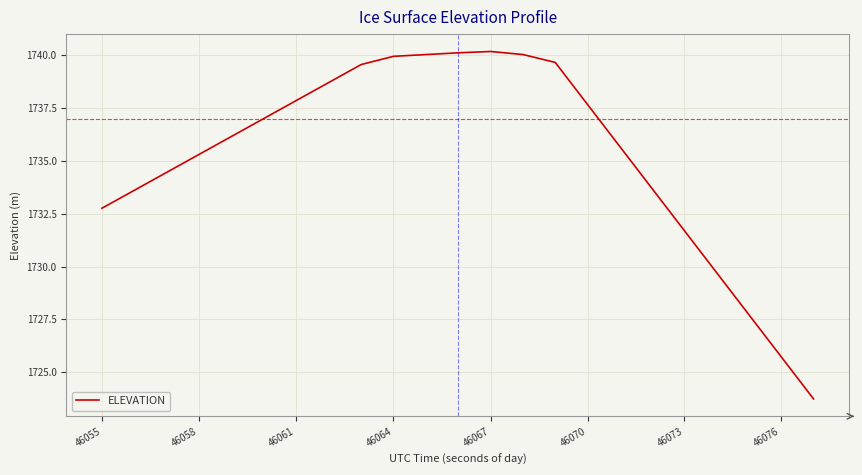

What is the difference between the maximum and minimum values?

16.5